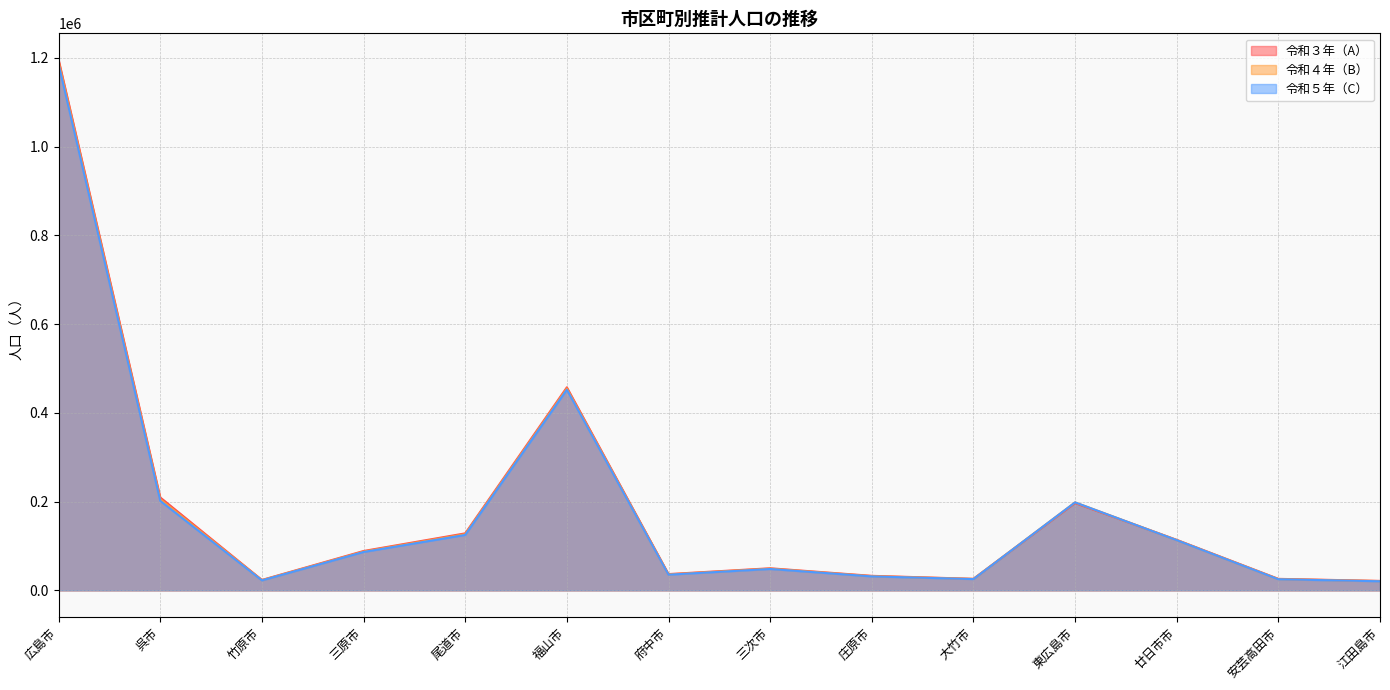

The value of 令和３年（A） at 東広島市 is 196790. True or false?

True